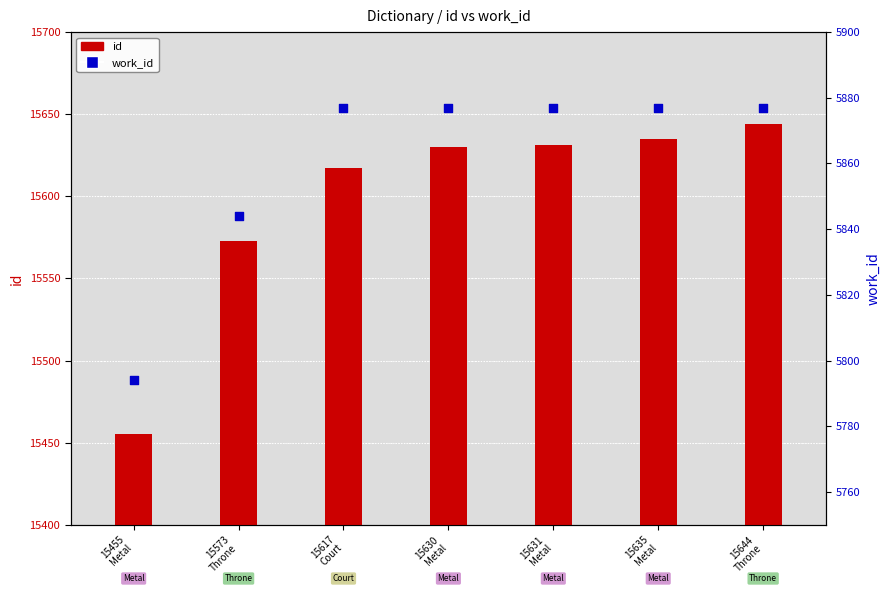

Is the value of id at 15573
Throne greater than the value of work_id at 15630
Metal?

Yes